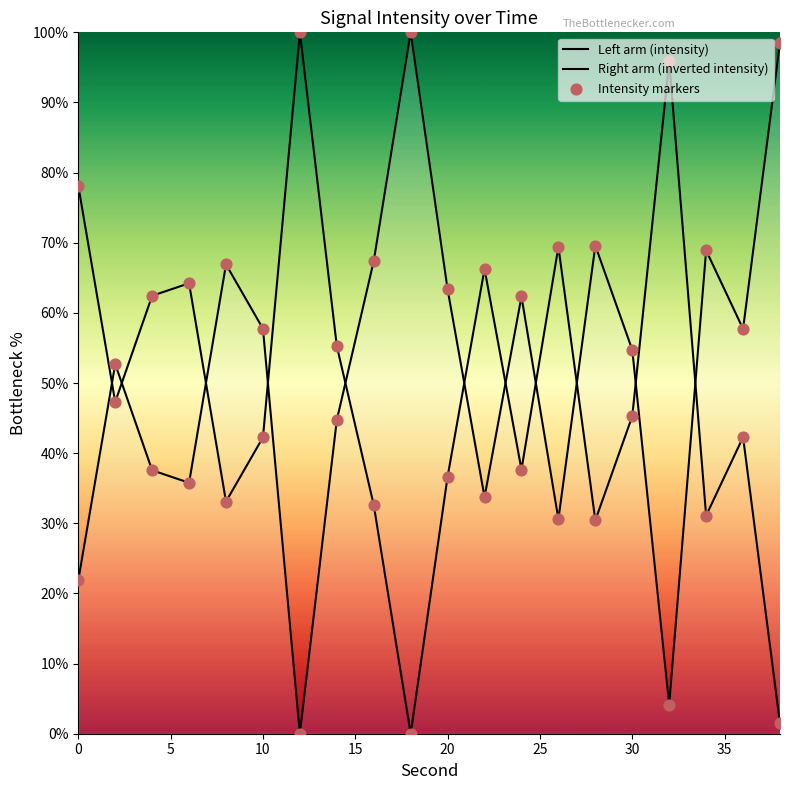

What are all the series names shown in the legend?

Left arm (intensity), Right arm (inverted intensity), Intensity markers